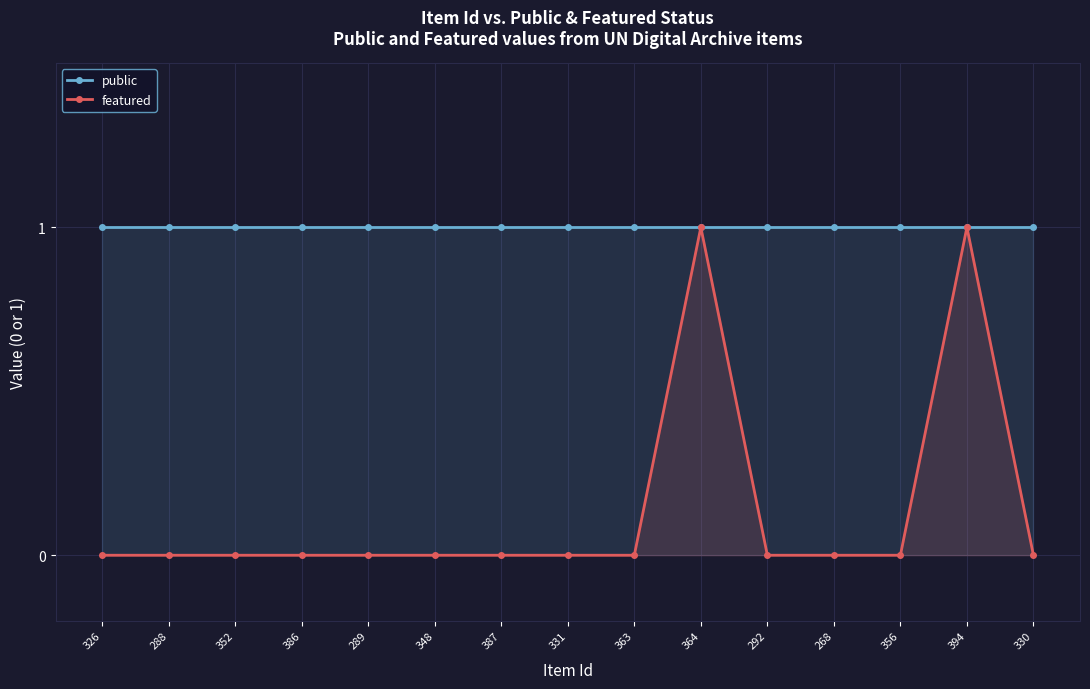

Which series has the largest range (max minus min)?

featured